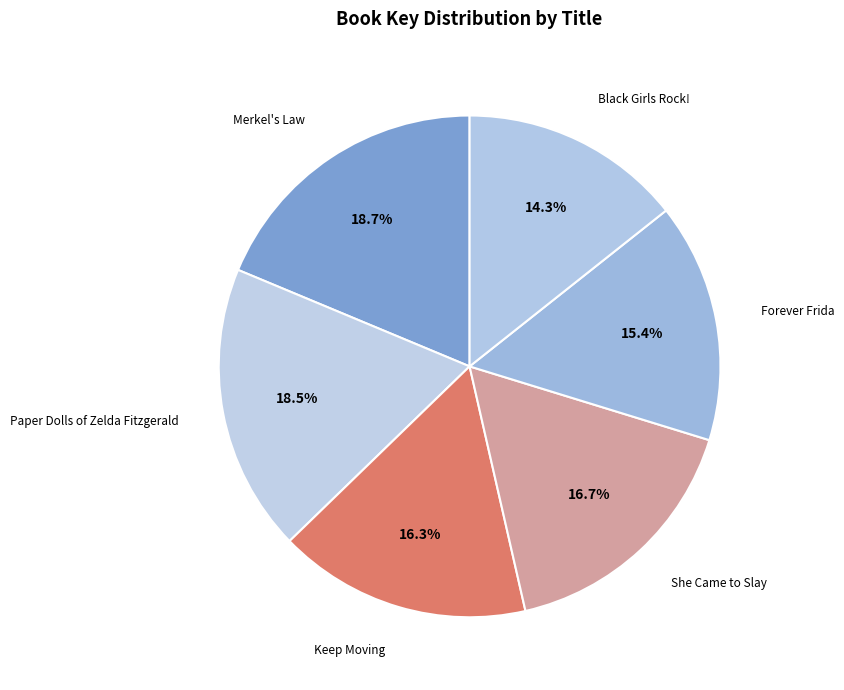

What percentage is the Forever Frida slice, to the nearest percent?

15%